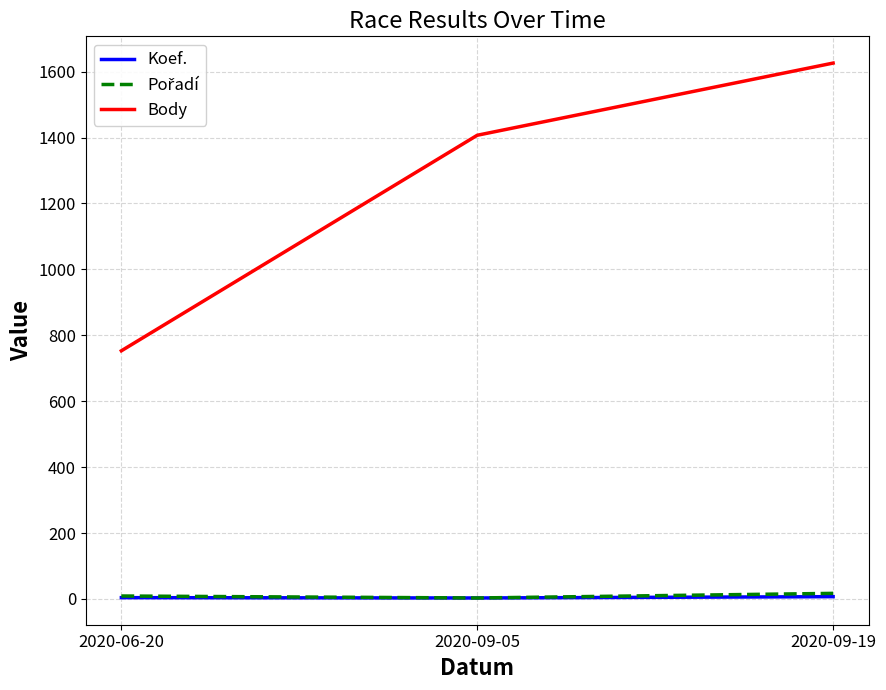

What is the maximum value shown in the chart?

1626